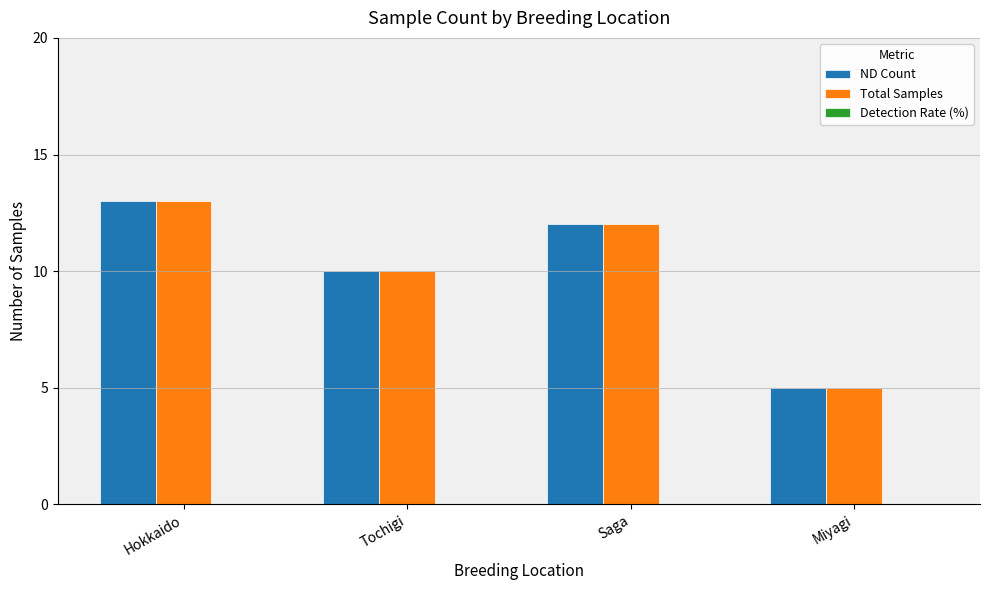

Where does the Total Samples series first go above 12?

Hokkaido